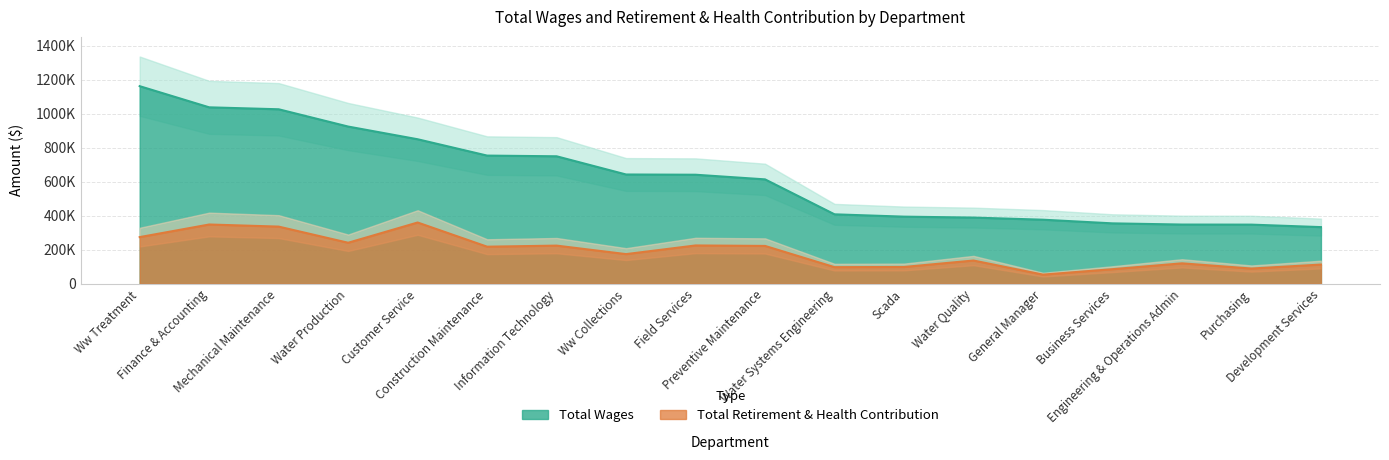

Reading left to right, list all the values displayed in this chart.

Total Wages: Ww Treatment=1161079	Finance & Accounting=1036808	Mechanical Maintenance=1025381	Water Production=923847	Customer Service=849286	Construction Maintenance=753292	Information Technology=749197	Ww Collections=642240	Field Services=640861	Preventive Maintenance=613582	Water Systems Engineering=408266	Scada=394647	Water Quality=389159	General Manager=376657	Business Services=355184	Engineering & Operations Admin=348175	Purchasing=347733	Development Services=333145
Total Retirement & Health Contribution: Ww Treatment=274445	Finance & Accounting=348488	Mechanical Maintenance=336099	Water Production=241262	Customer Service=360207	Construction Maintenance=218141	Information Technology=224430	Ww Collections=174546	Field Services=225392	Preventive Maintenance=222609	Water Systems Engineering=97891	Scada=99001	Water Quality=136853	General Manager=54059	Business Services=86015	Engineering & Operations Admin=120433	Purchasing=89845	Development Services=113174